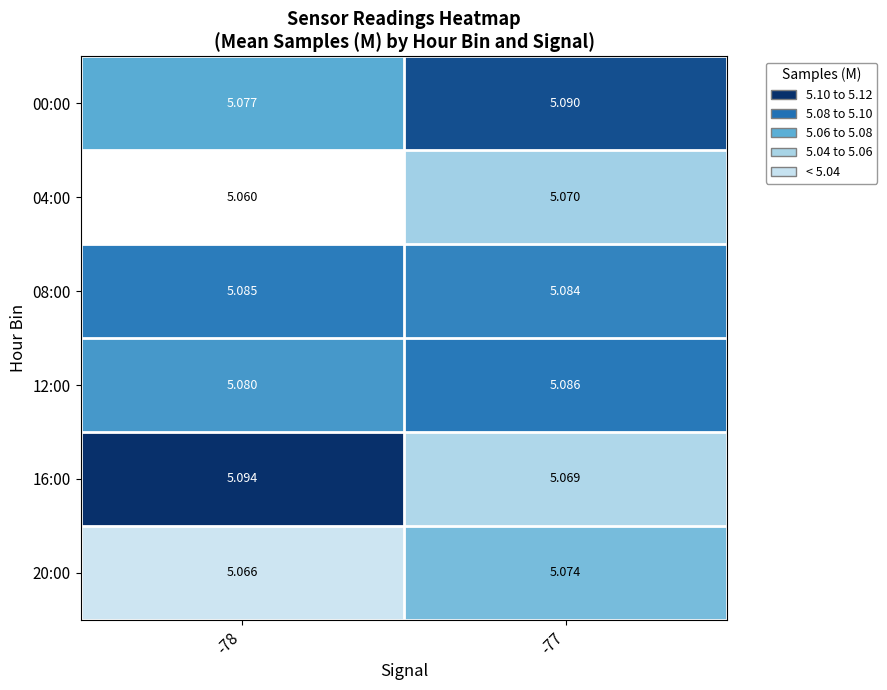

Rank the series at -77 from lowest to highest value.

16:00, 04:00, 20:00, 08:00, 12:00, 00:00